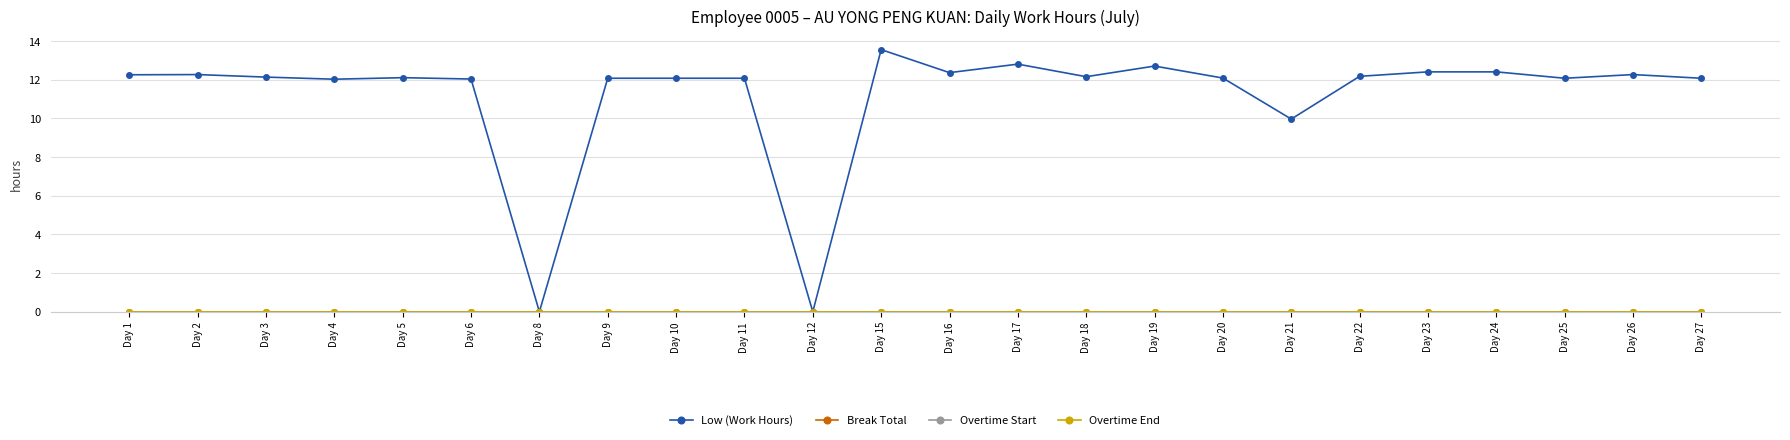

Which series changed the most between Day 21 and Day 27?

Low (Work Hours)